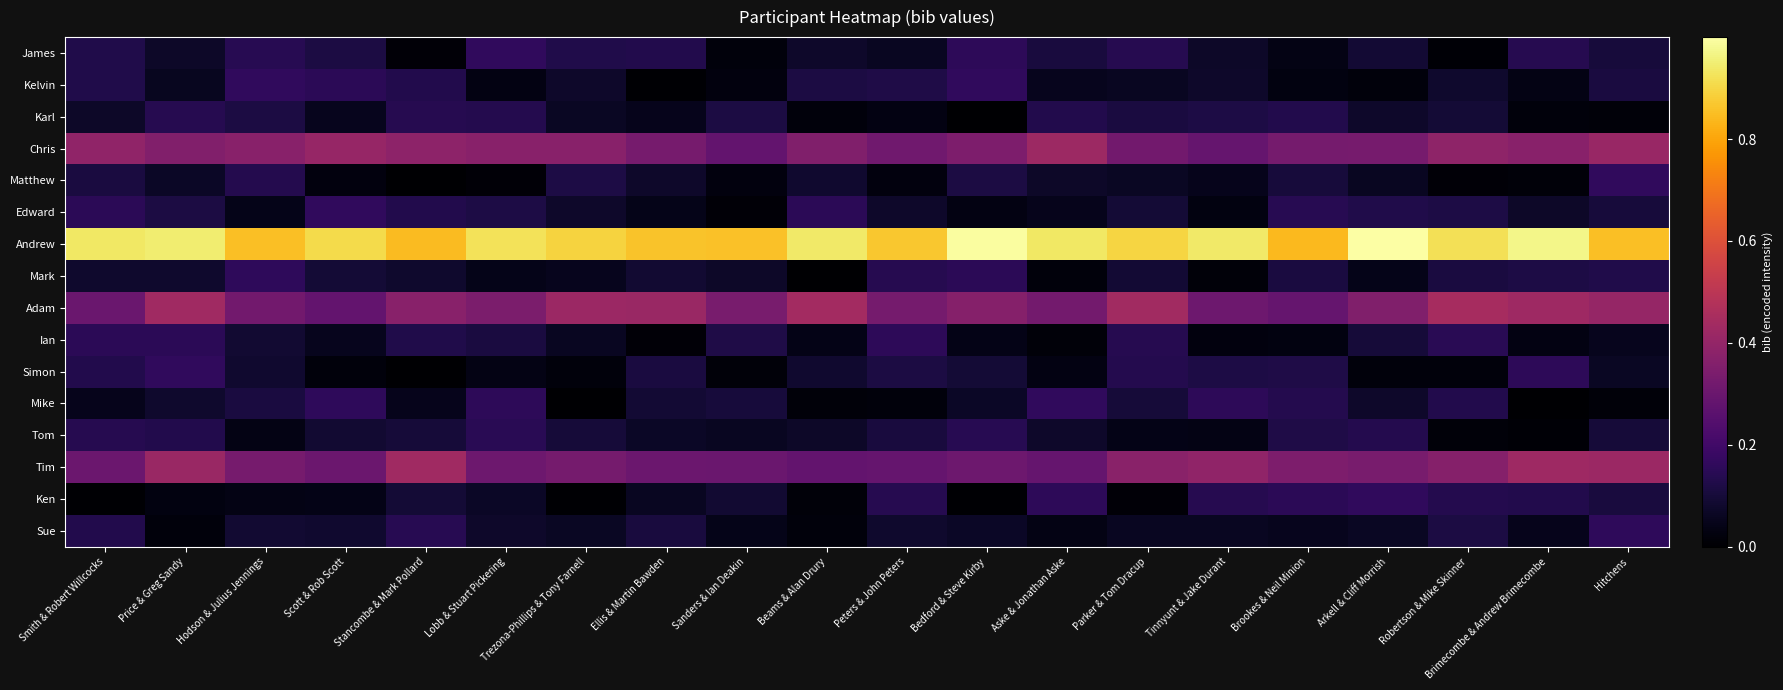

At which category is the sum across all series the highest?

Price & Greg Sandy